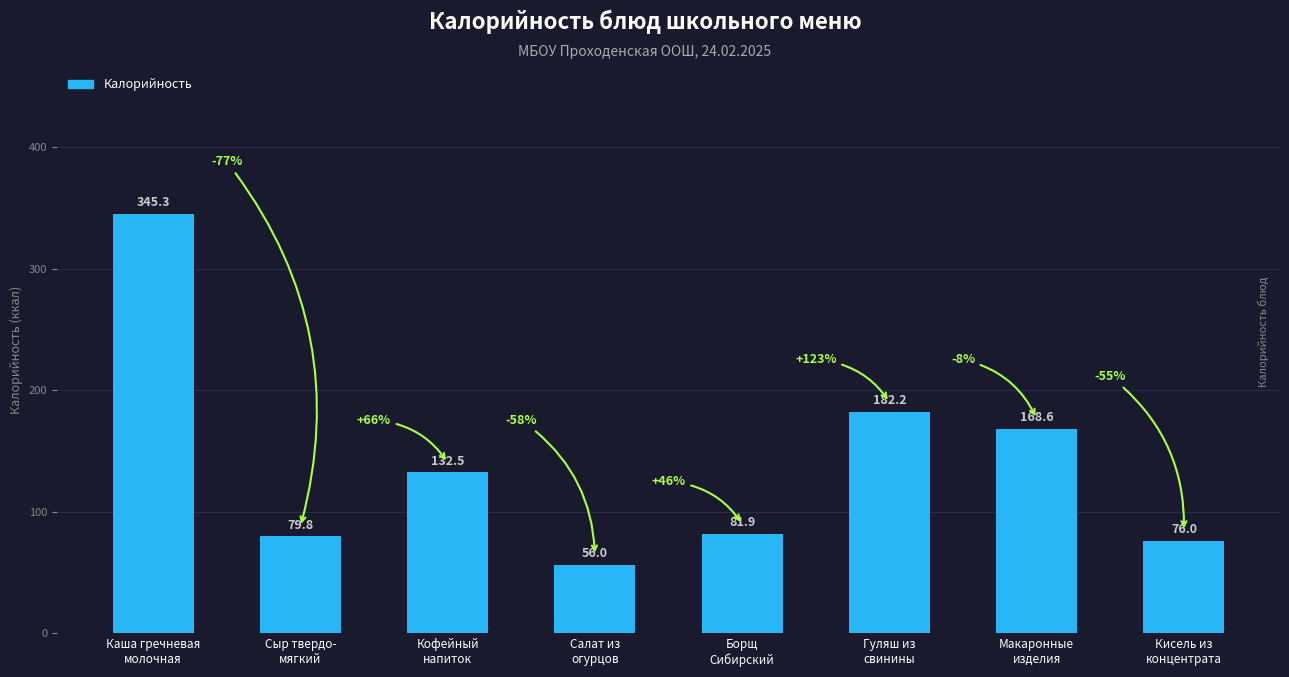

What is the minimum value shown in the chart?

56.0